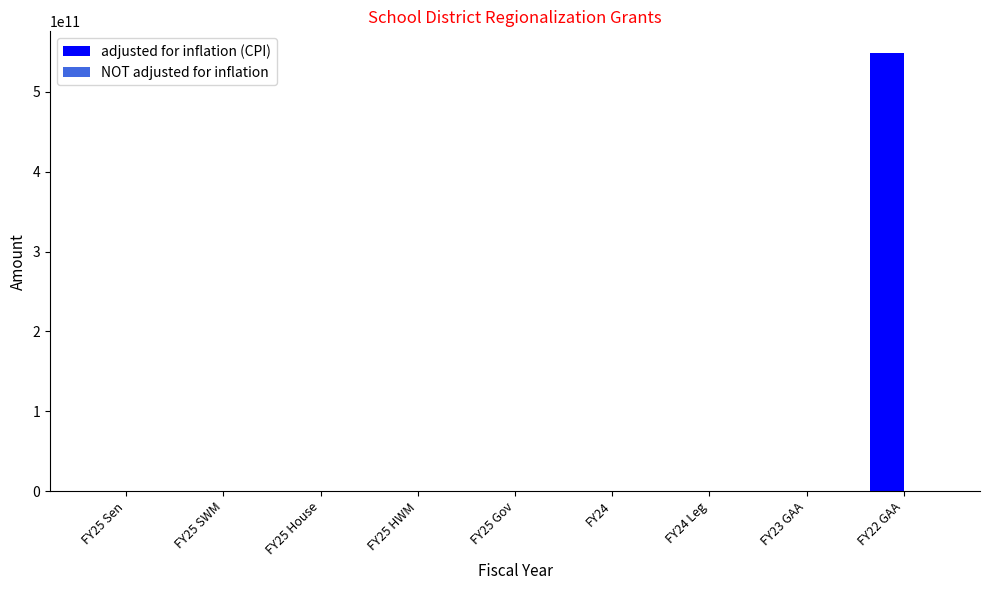

At which category is the sum across all series the highest?

FY22 GAA